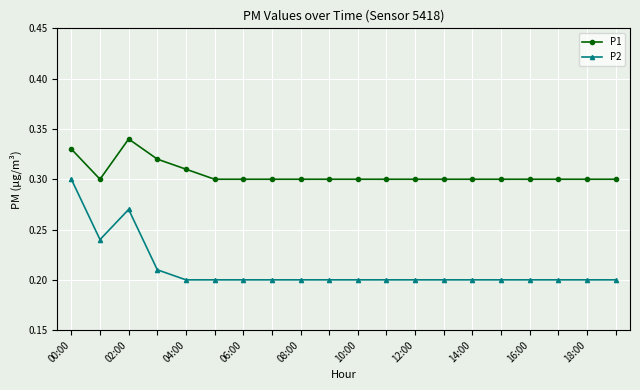

At how many categories does at least one series exceed 0?

20